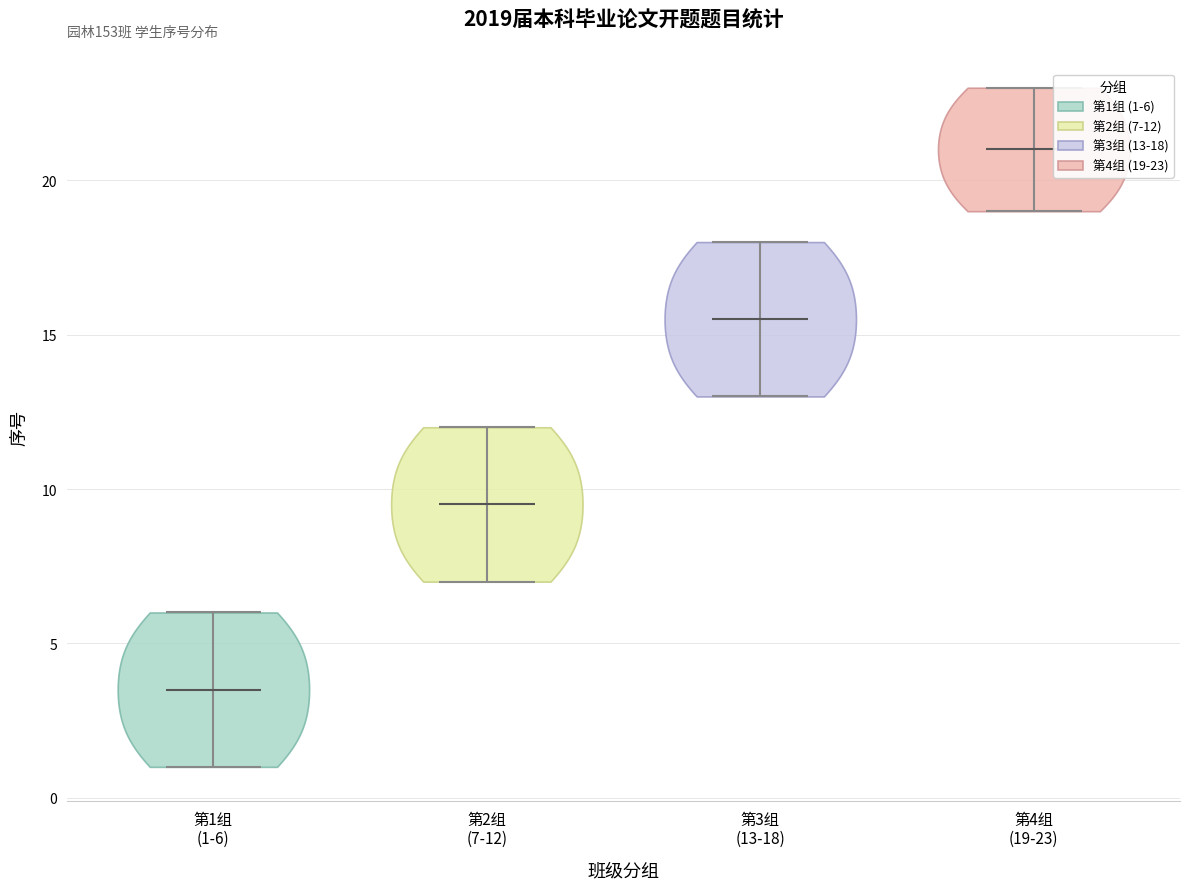

What is the lowest point the violin for 第4组 (19-23) reaches on the y-axis? The values are not printed on the chart, so give them approximately, as read against the axis.

19.0